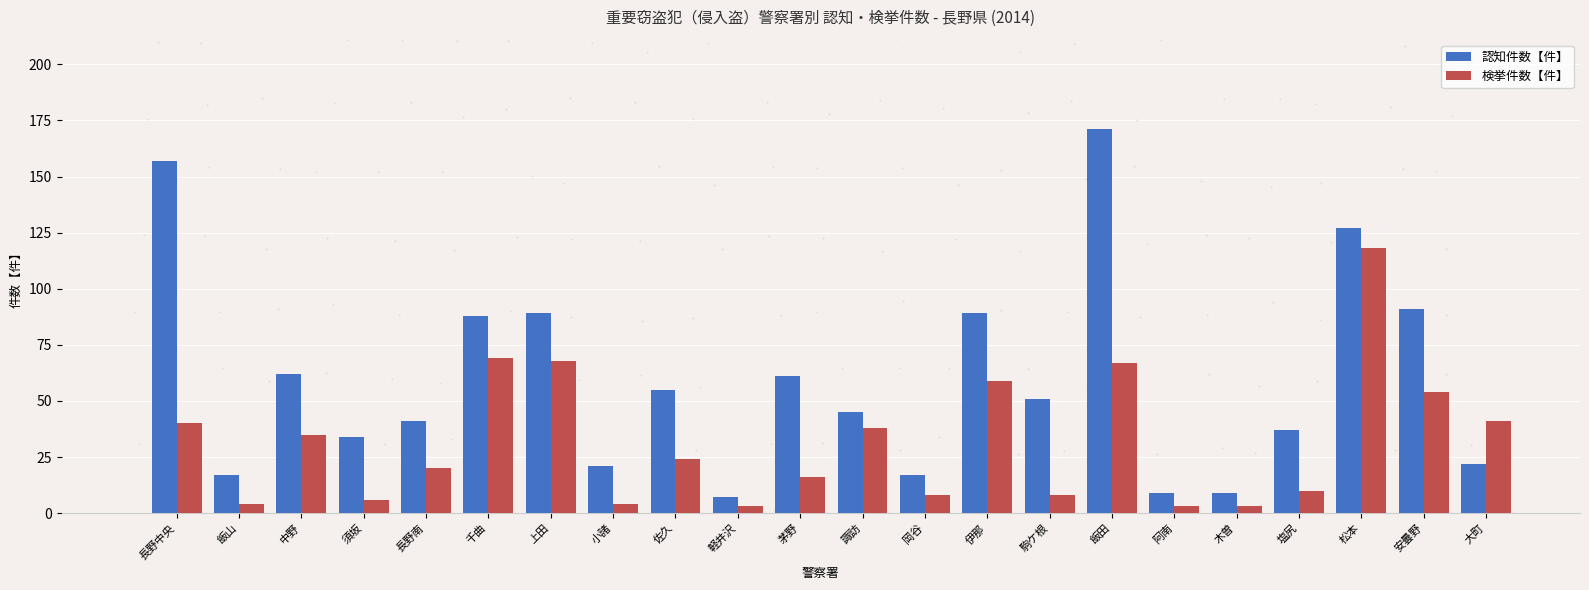

The value of 検挙件数【件】 at 松本 is 118. True or false?

True